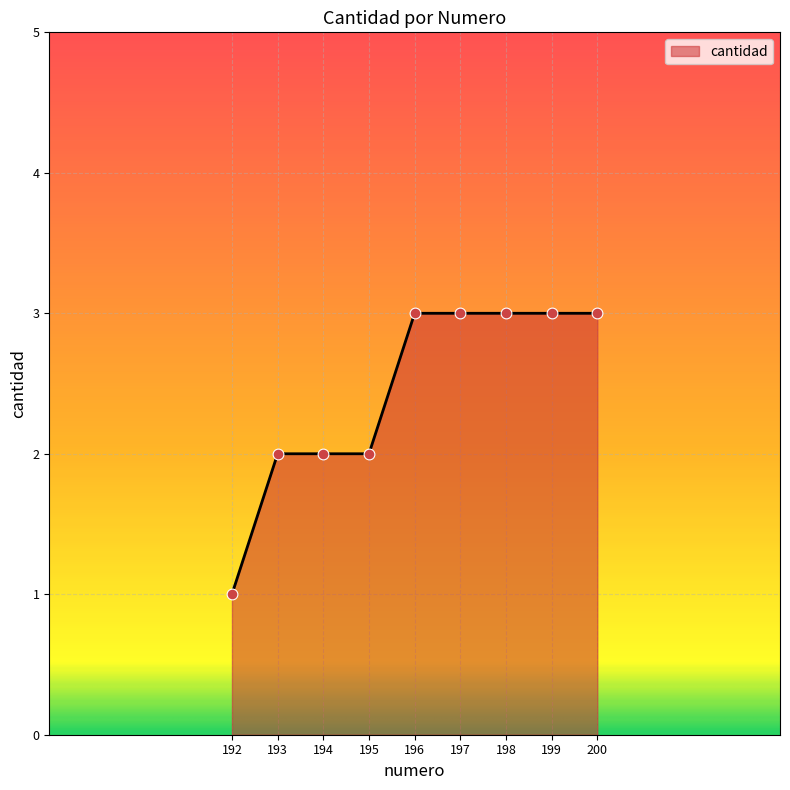

Approximately how many times larger is the value at 196 compared to 193?

1.5